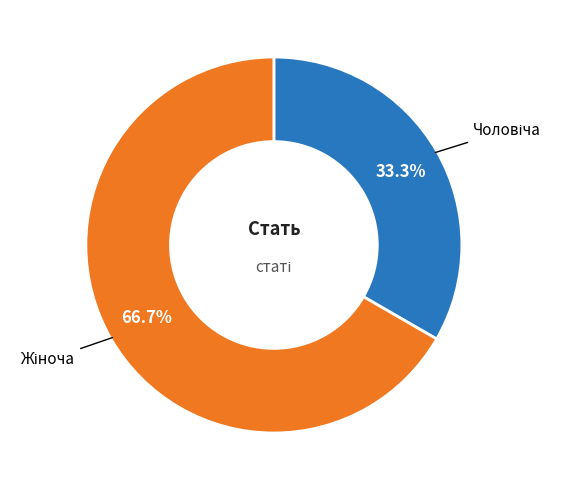

Does any single category account for the majority?

Yes